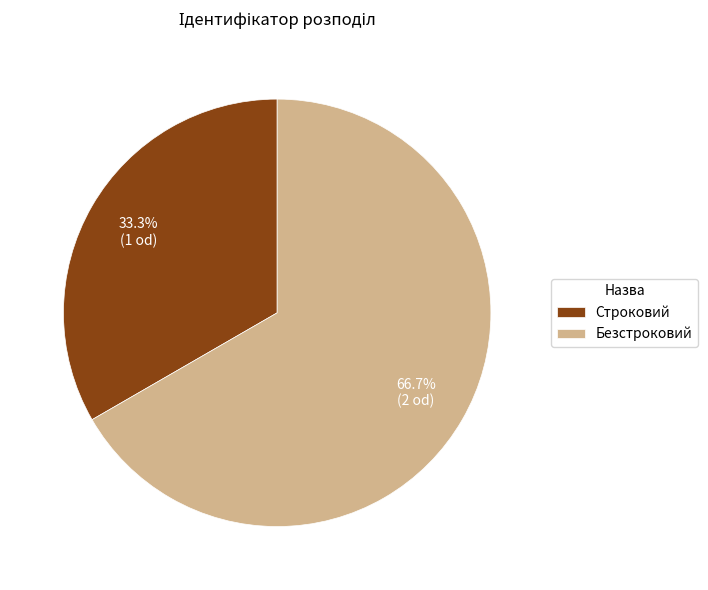

What percentage is NOT represented by Строковий?

66.7%